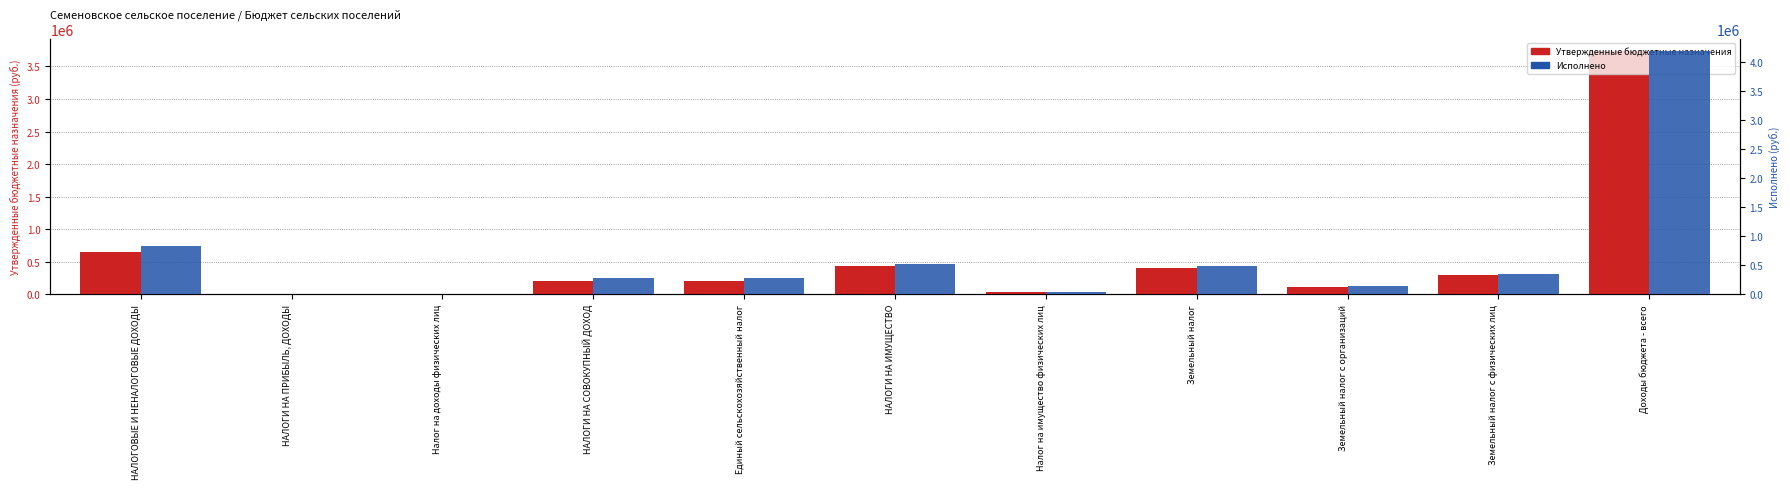

What is the total value across all series at НАЛОГОВЫЕ И НЕНАЛОГОВЫЕ ДОХОДЫ?

1475018.1